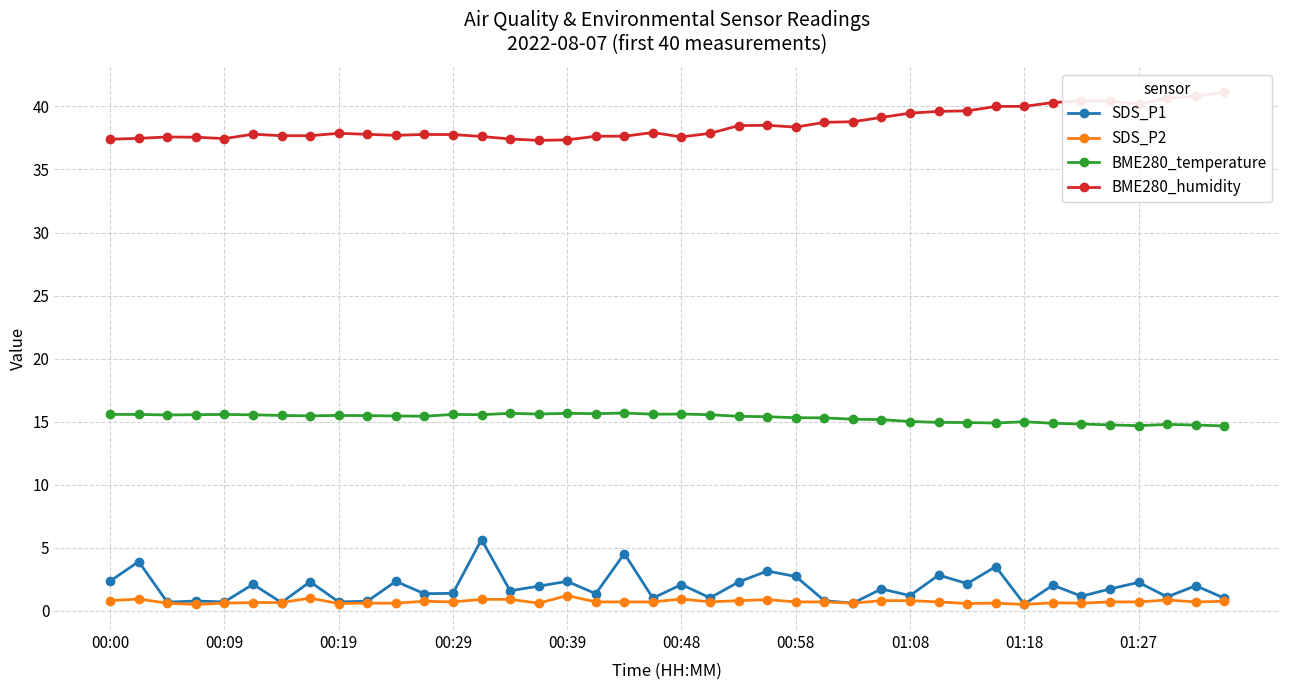

Which series has the largest total across all categories?

BME280_humidity